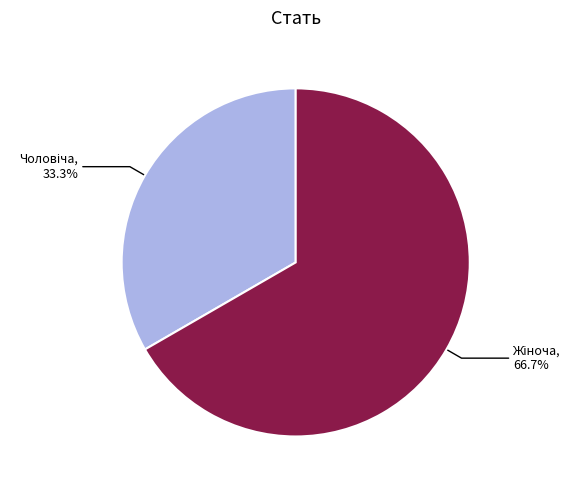

Does any single category account for the majority?

Yes